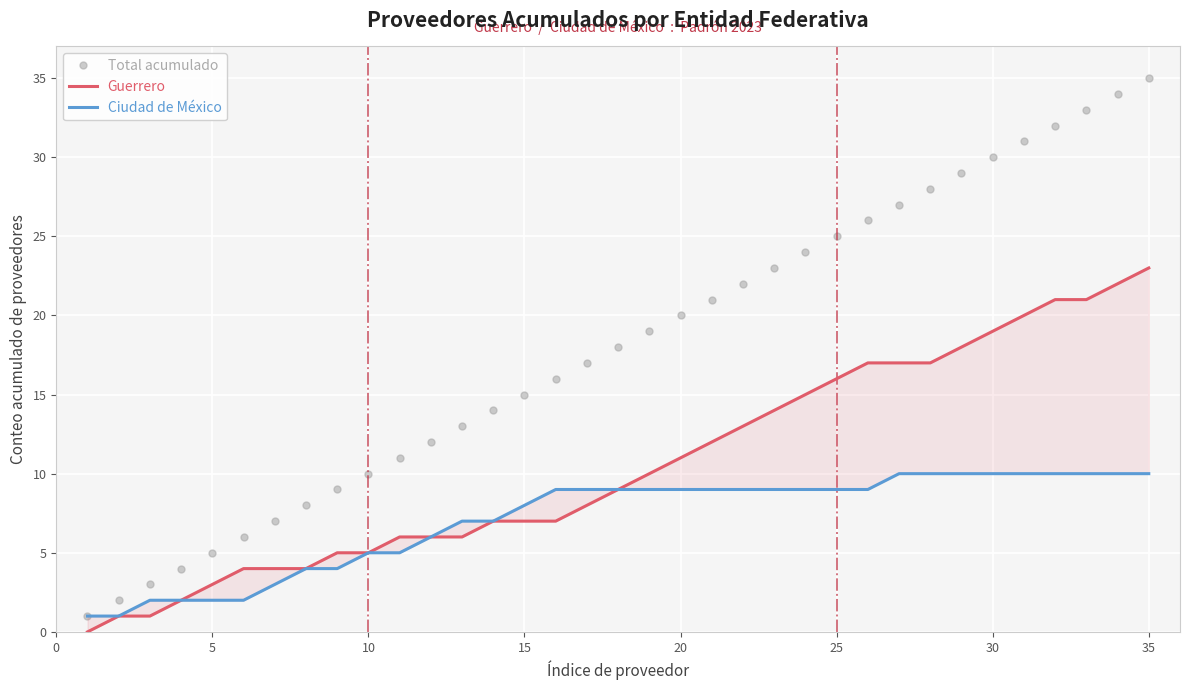

List the series in order of their peak value, lowest first.

Ciudad de México, Guerrero, Total acumulado